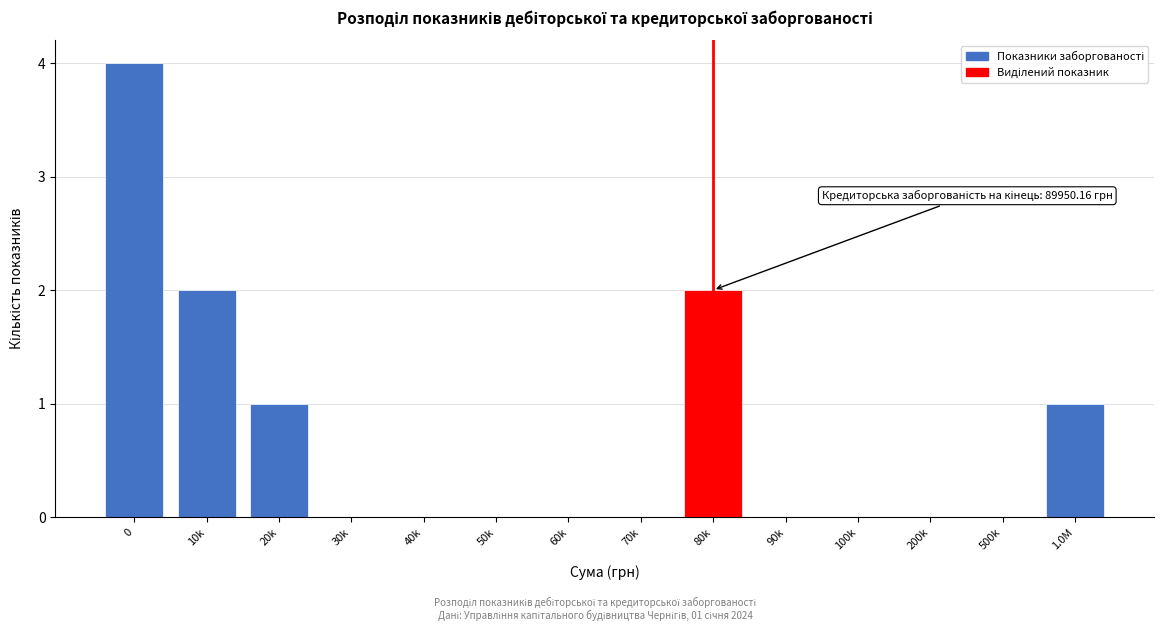

Reading right to left, extract all data points from this chart.

1.0M=1	500k=0	200k=0	100k=0	90k=0	80k=2	70k=0	60k=0	50k=0	40k=0	30k=0	20k=1	10k=2	0=4